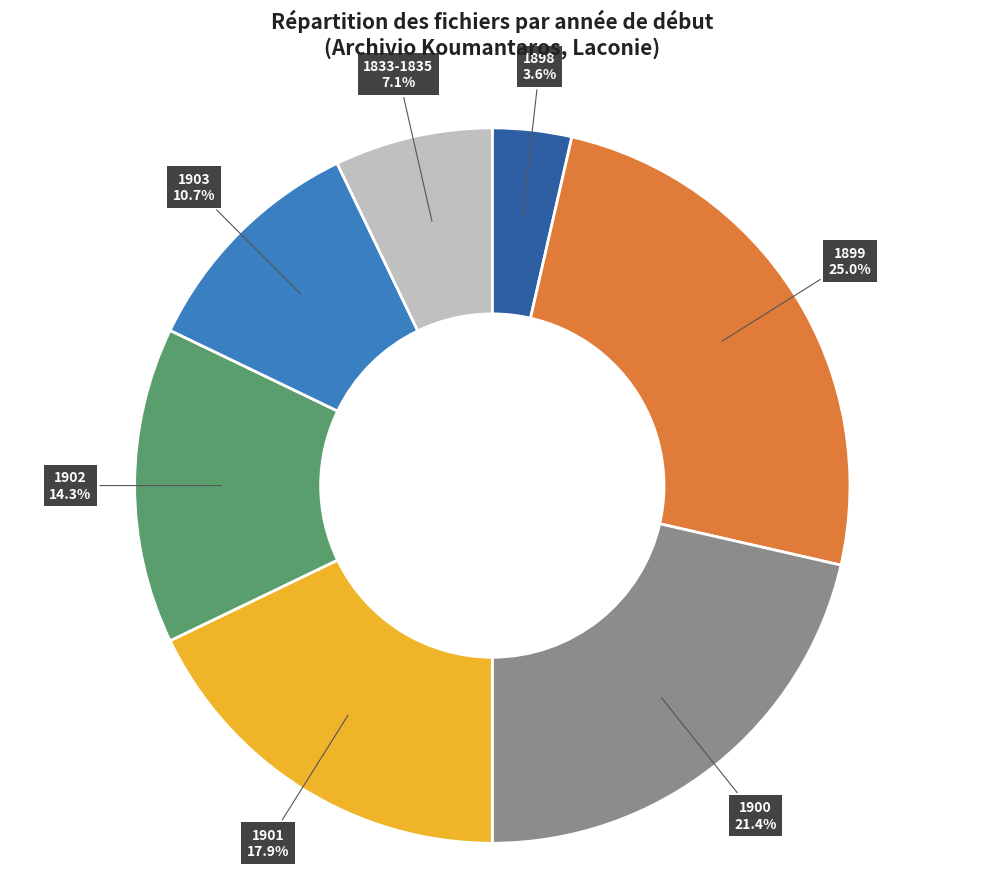

Which slice is the smallest?

1898